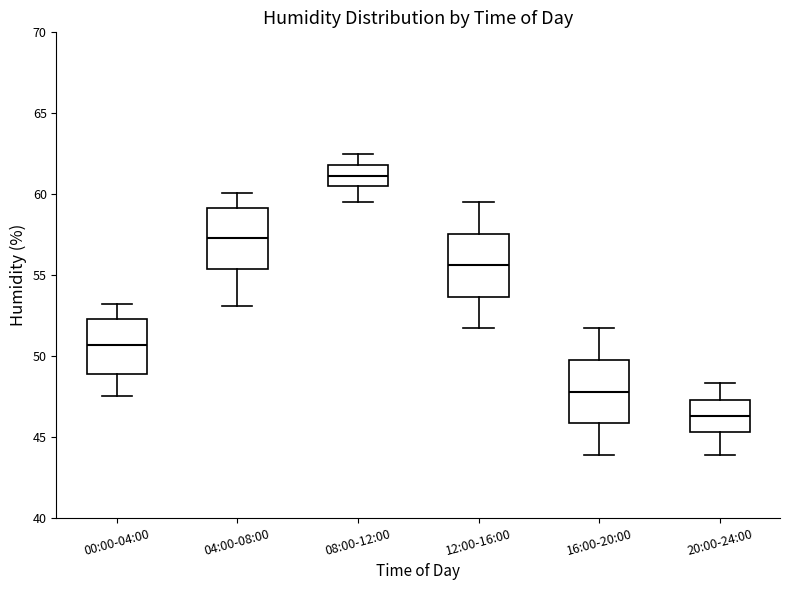

Reading left to right, read every box against the y-axis: the position of its median line, the range the box covers, and the ends of its whiskers. The values are not printed on the chart, so give them approximately, as read against the axis.

00:00-04:00: median 50.5, box 49.0 to 52.5, whiskers 47.5 to 53.0
04:00-08:00: median 57.5, box 55.5 to 59.0, whiskers 53.0 to 60.0
08:00-12:00: median 61.0, box 60.5 to 62.0, whiskers 59.5 to 62.5
12:00-16:00: median 55.5, box 53.5 to 57.5, whiskers 51.5 to 59.5
16:00-20:00: median 48.0, box 46.0 to 50.0, whiskers 44.0 to 51.5
20:00-24:00: median 46.5, box 45.5 to 47.5, whiskers 44.0 to 48.5